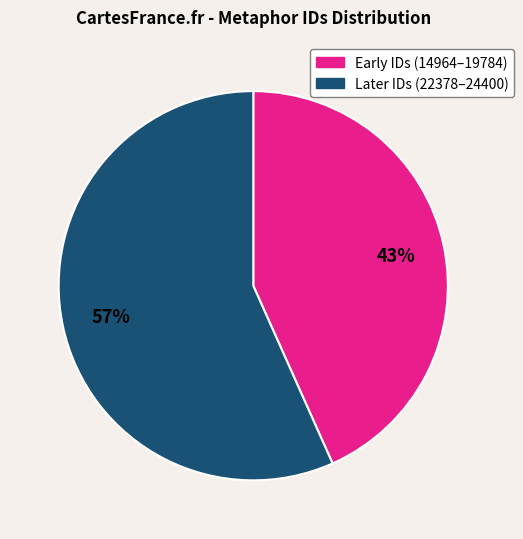

To the nearest percent, what is the average slice percentage?

50%